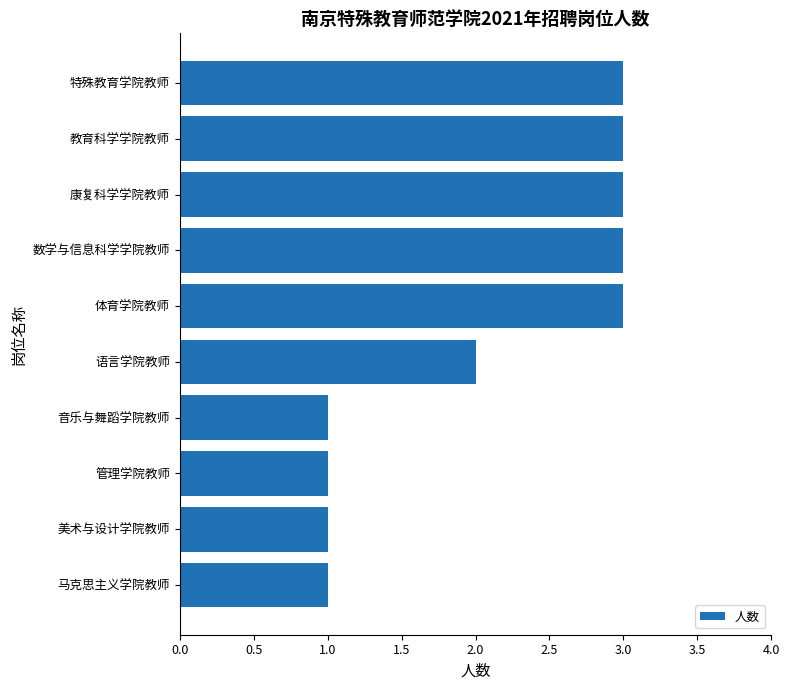

What is the maximum value shown in the chart?

3